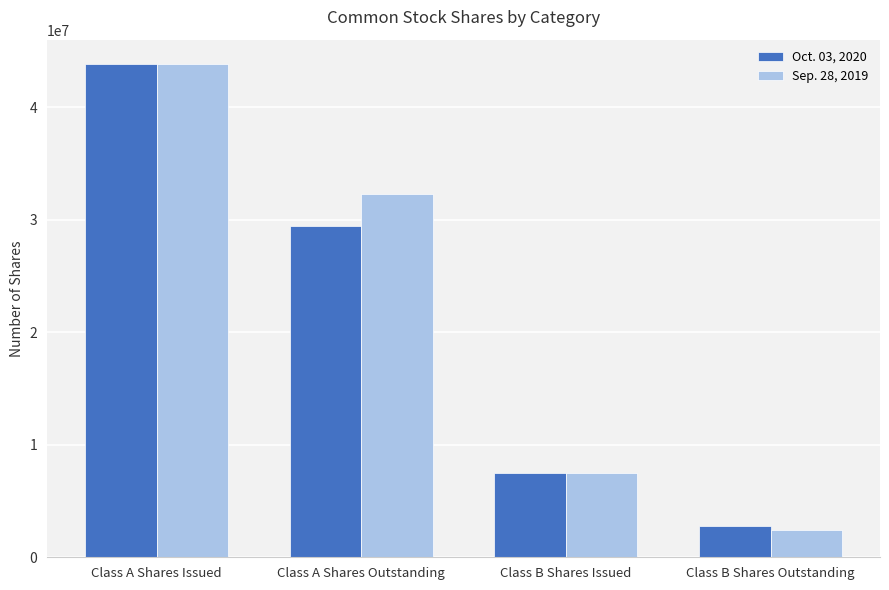

Is it true that Sep. 28, 2019 equals 2426819 at Class B Shares Outstanding?

True